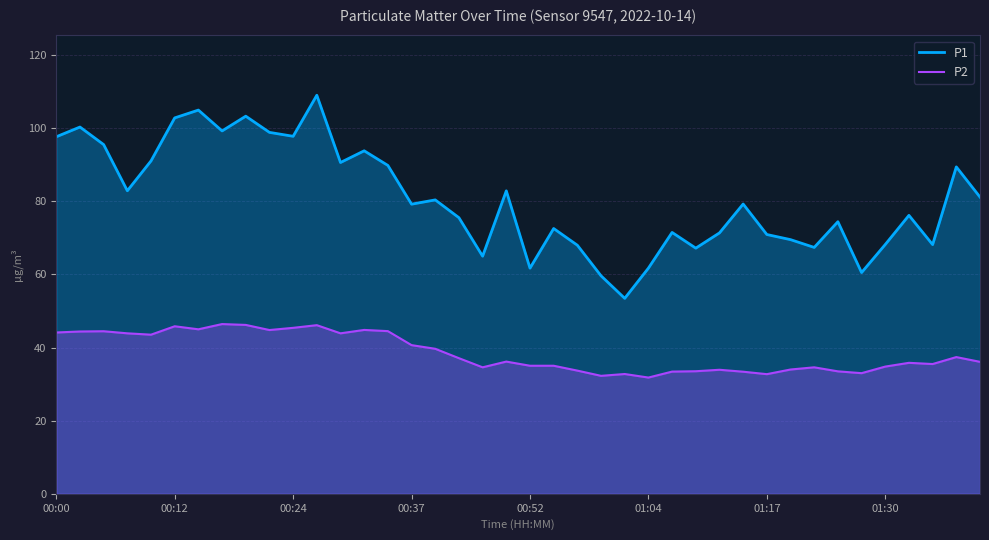

Which series has the largest total across all categories?

P1